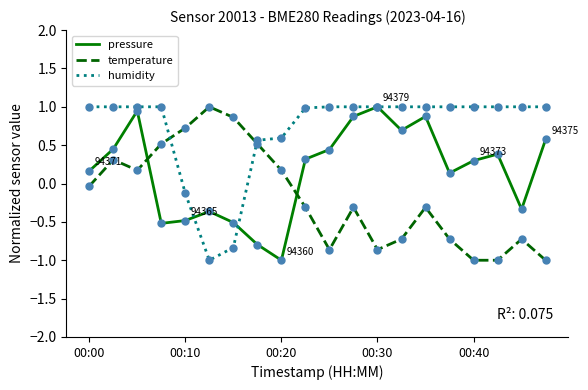

Which series has the largest total across all categories?

humidity